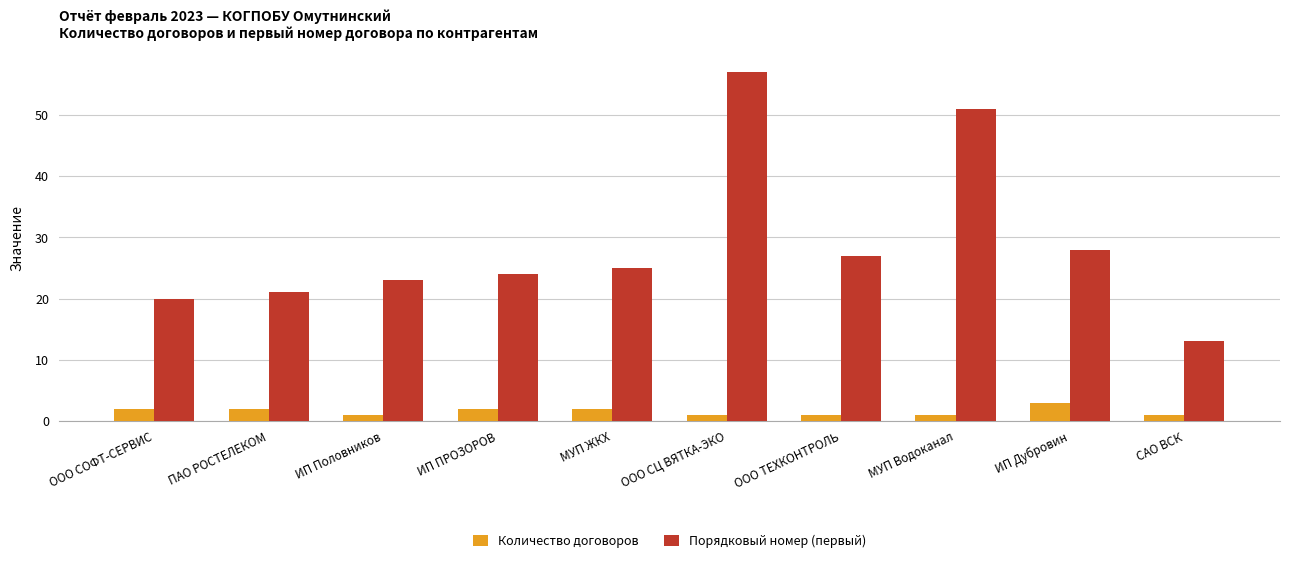

What is the value of the Количество договоров bar at the 9th from the left?

3